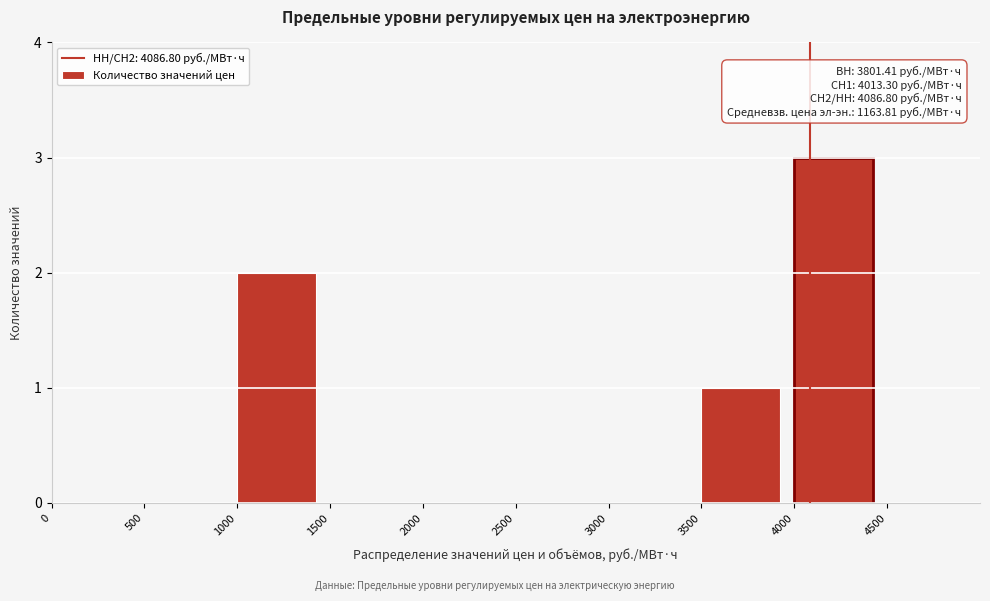

Which range on the x-axis has the tallest bar?

4000 to 4500